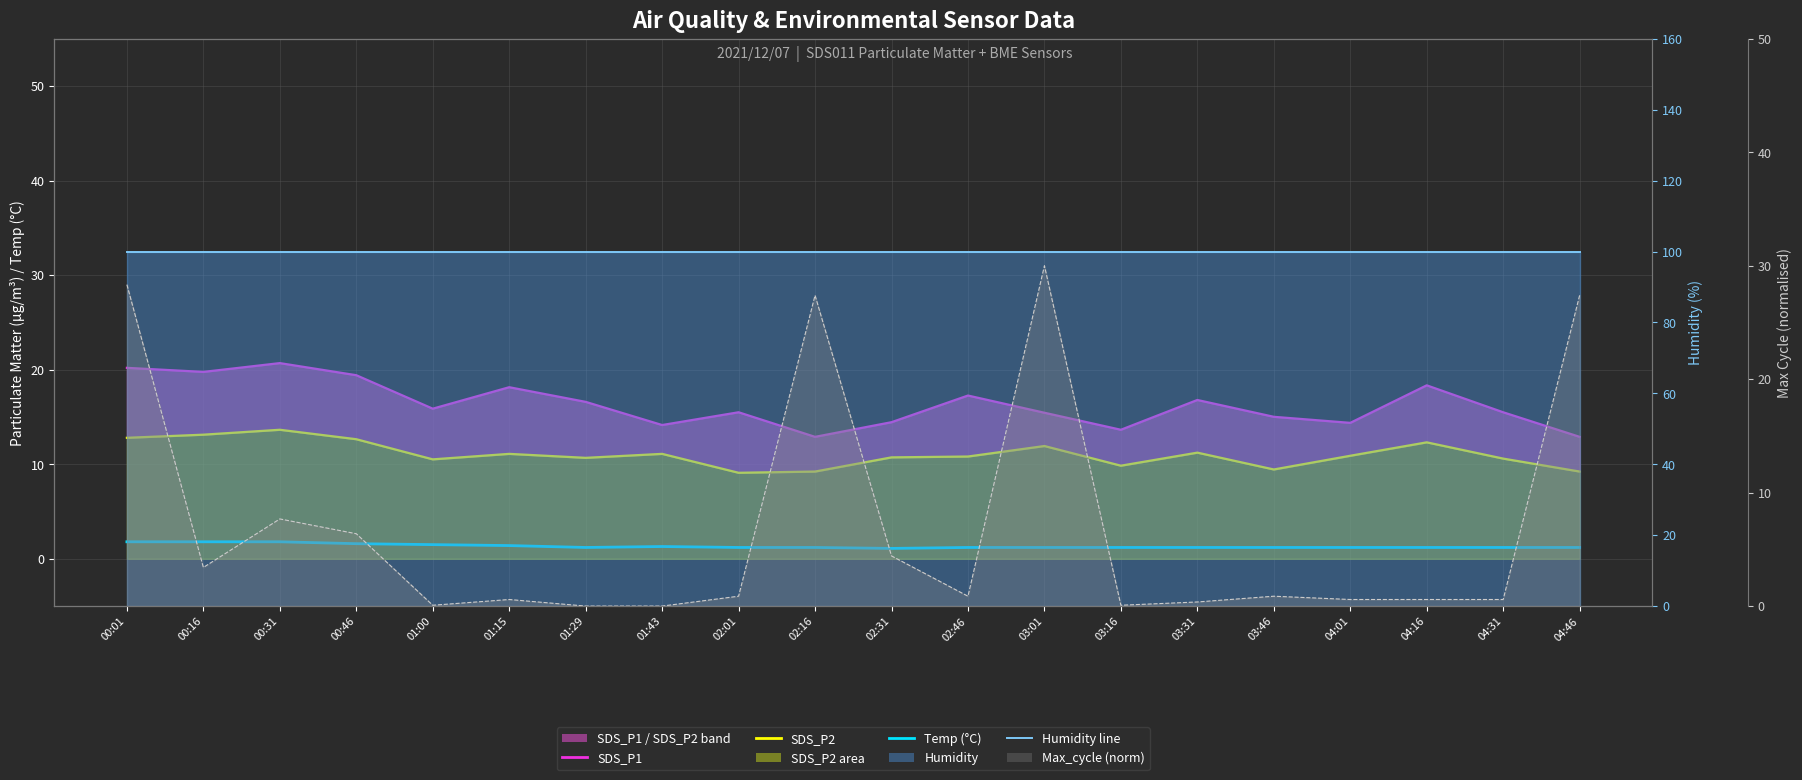

Does the chart have visible grid lines?

Yes